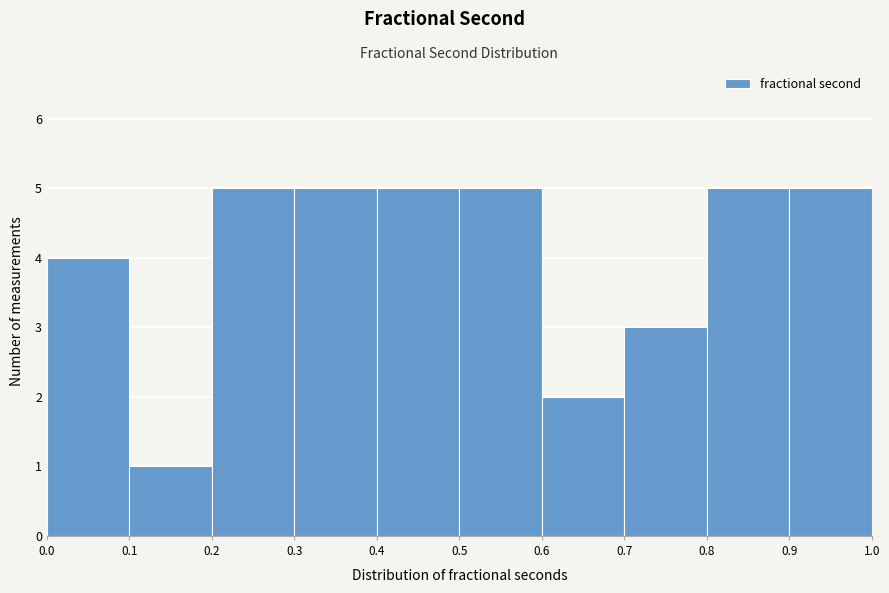

Reading left to right, list every bar in this chart as the range it spans on the x-axis followed by its height. The values are not printed on the chart, so give them approximately, as read against the axis.

0.0 to 0.1: 4
0.1 to 0.2: 1
0.2 to 0.3: 5
0.3 to 0.4: 5
0.4 to 0.5: 5
0.5 to 0.6: 5
0.6 to 0.7: 2
0.7 to 0.8: 3
0.8 to 0.9: 5
0.9 to 1.0: 5